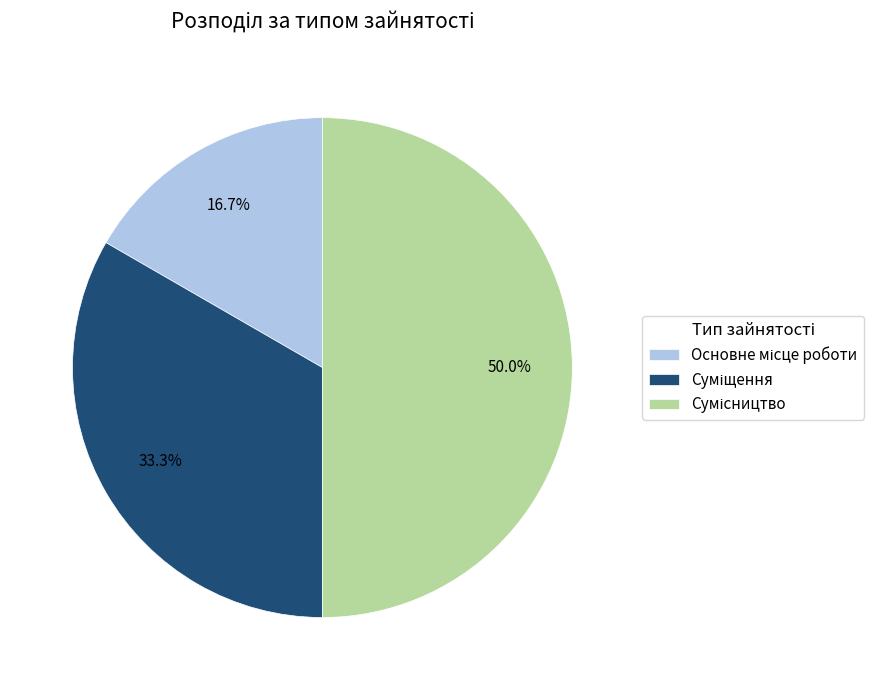

What percentage is the Основне місце роботи slice, to the nearest percent?

17%